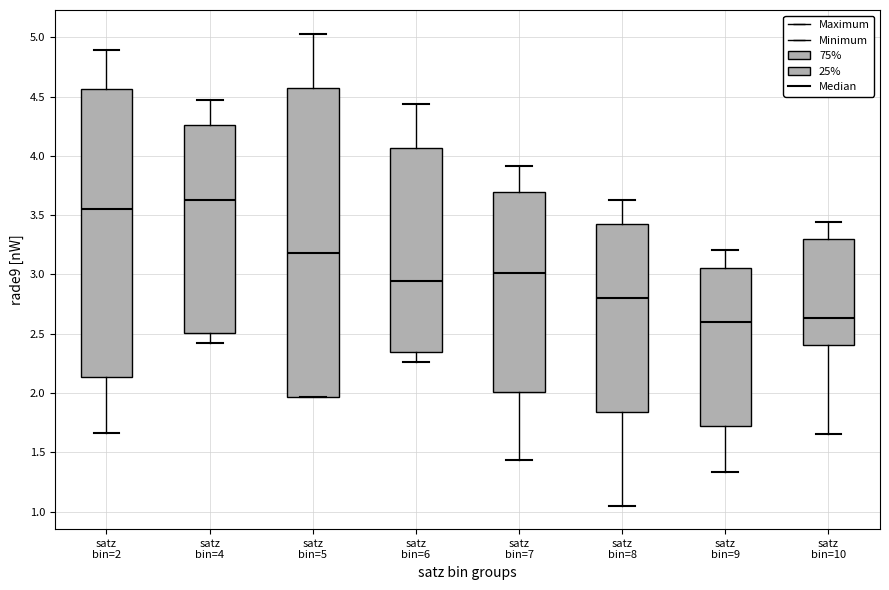

Which box has the highest median line?

satz bin=4